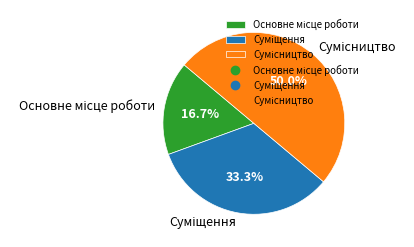

How many segments does this pie chart have?

3